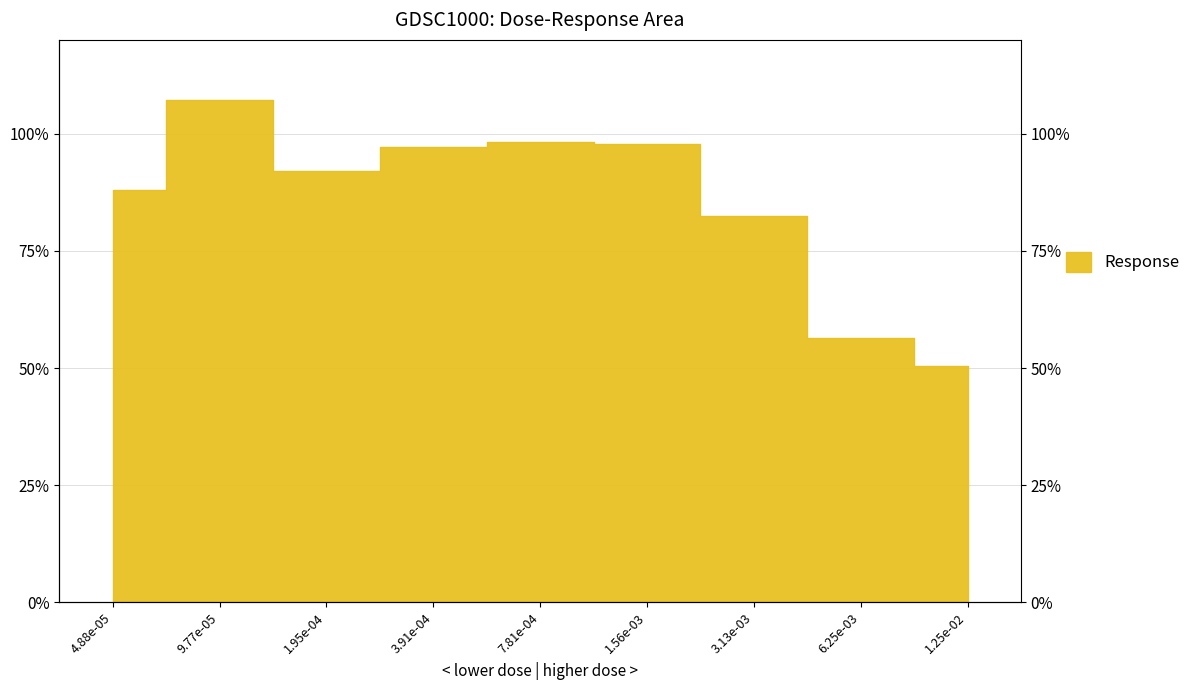

Count the number of categories in the chart.

9